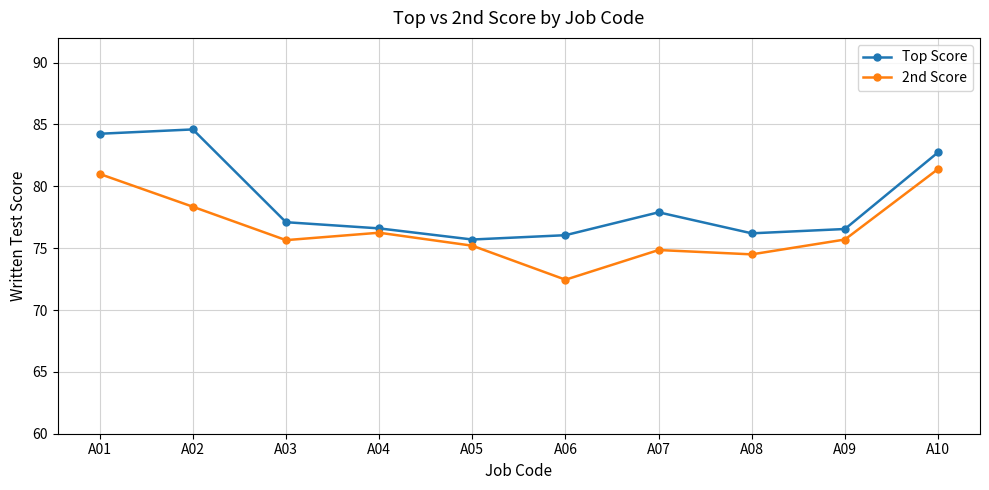

What is the lowest value of the 2nd Score series?

72.5